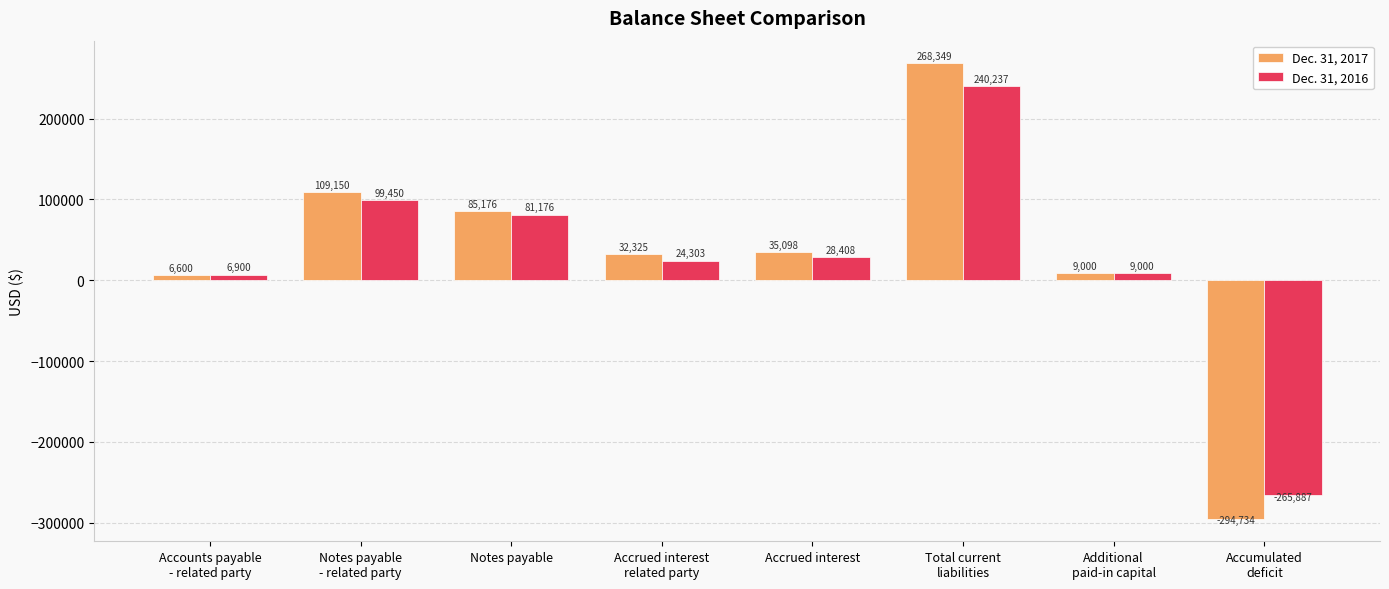

What is the lowest value of the Dec. 31, 2017 series?

-294734